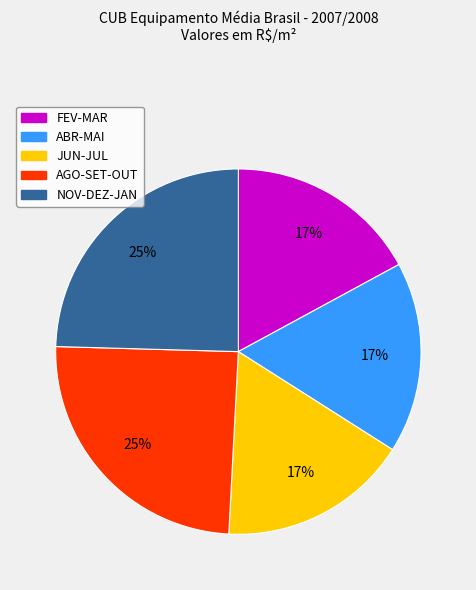

To the nearest percent, what is the difference between the largest and smallest slice percentages?

8%